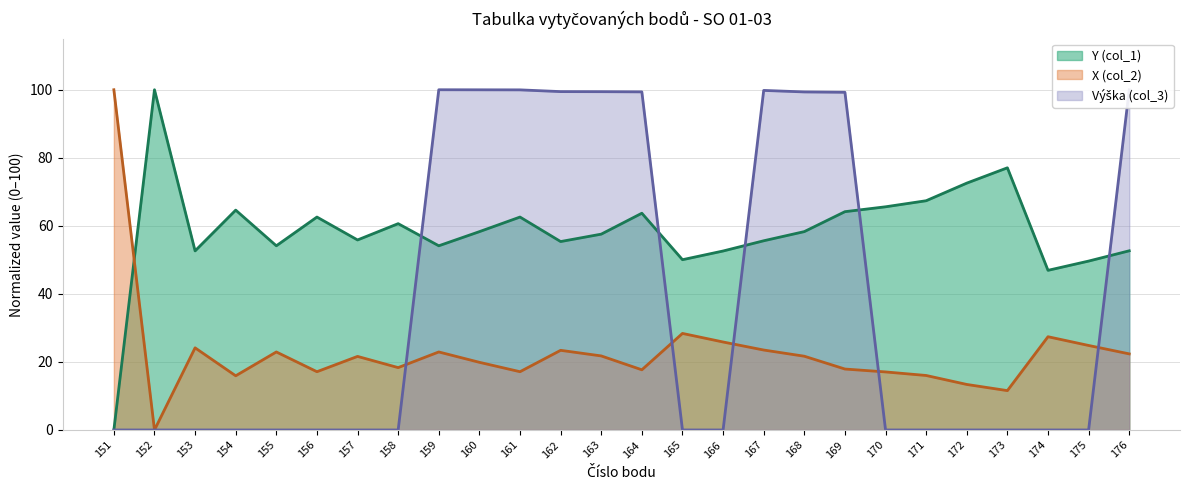

List the labels in order of X (col_2) value, smallest first.

152, 173, 172, 154, 171, 170, 156, 161, 164, 169, 158, 160, 157, 168, 163, 176, 155, 159, 162, 167, 153, 175, 166, 174, 165, 151